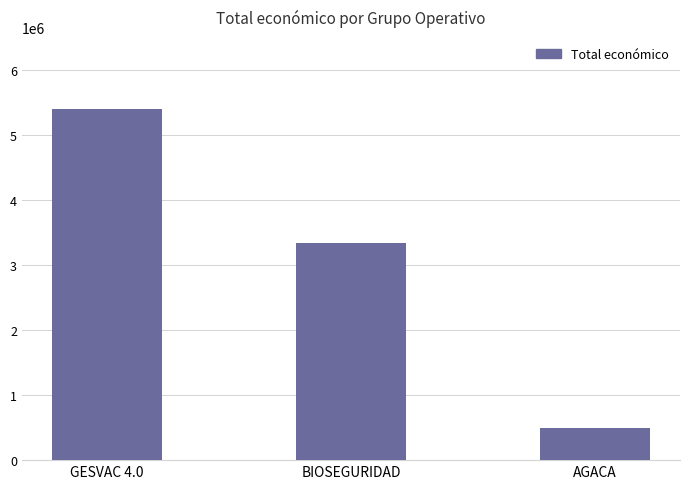

What is the change in value from GESVAC 4.0 to BIOSEGURIDAD?

-2048346